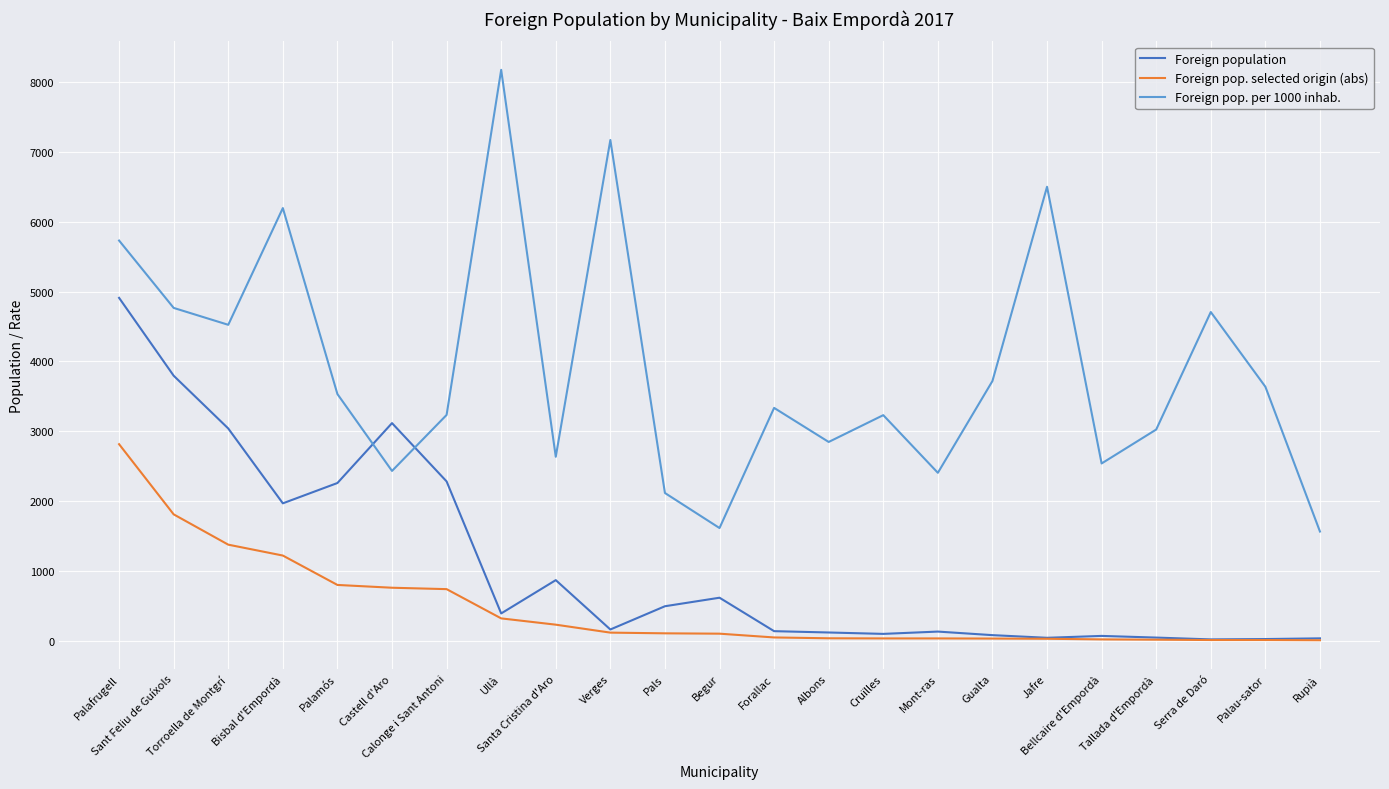

At Castell d'Aro, list the series in order from largest to smallest.

Foreign population, Foreign pop. per 1000 inhab., Foreign pop. selected origin (abs)